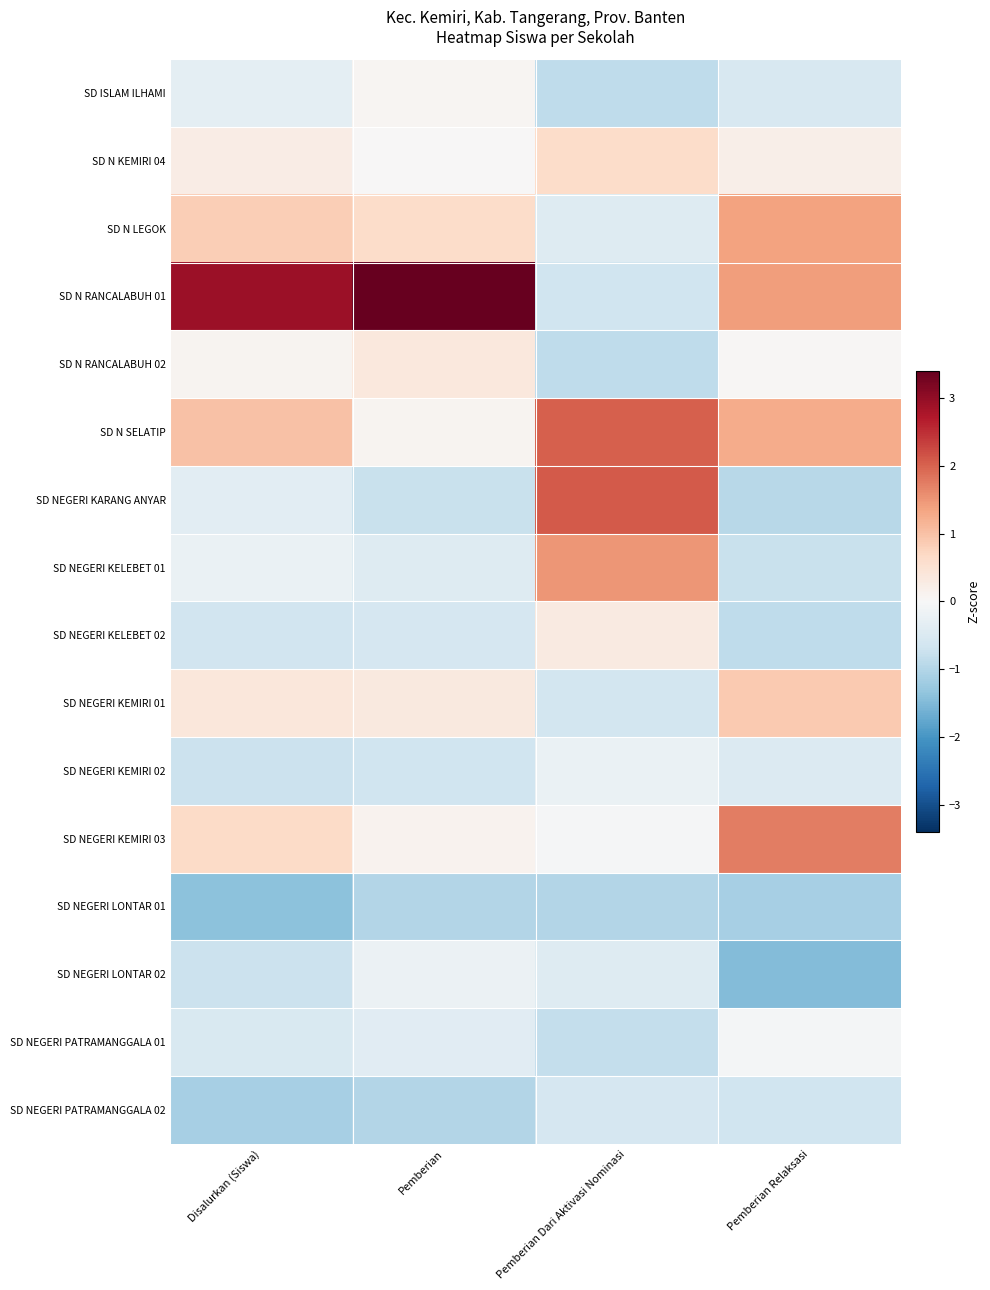

Which label corresponds to the smallest value in the chart?

Pemberian Relaksasi